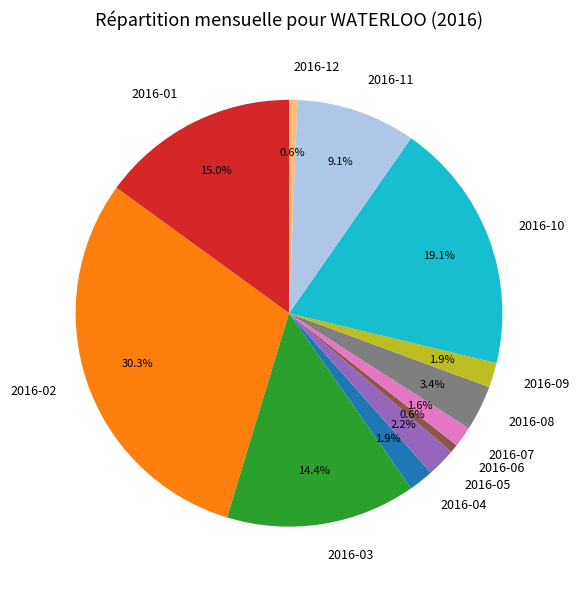

Is there a majority slice in this chart?

No